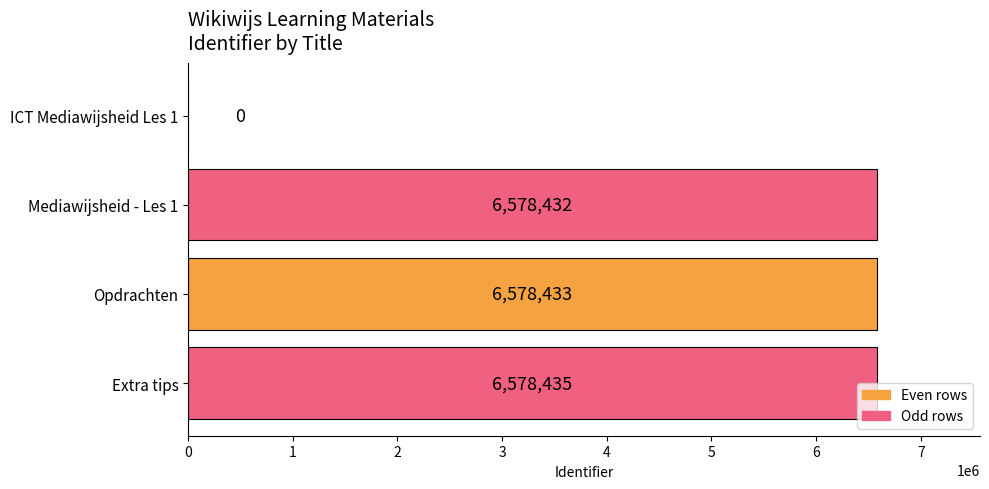

Does the chart contain stacked bars?

No